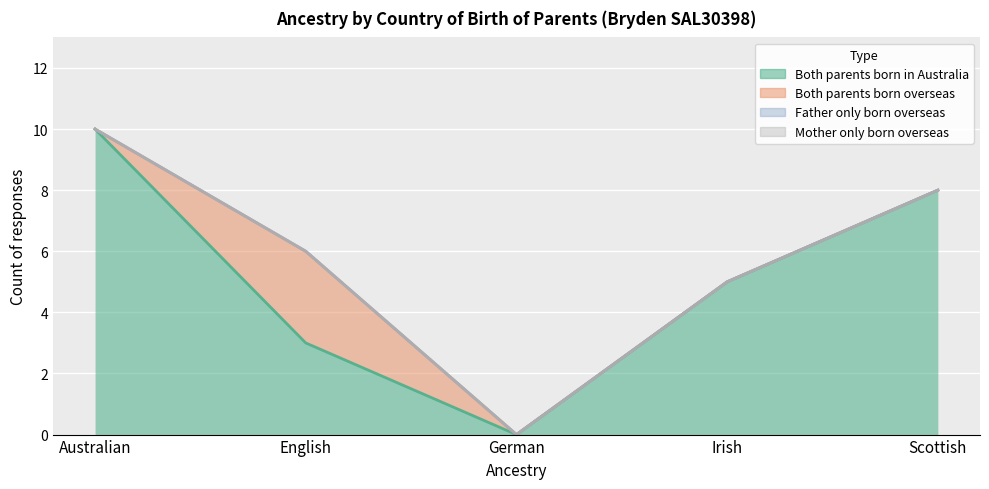

List the series in order of their peak value, lowest first.

Father only born overseas, Mother only born overseas, Both parents born overseas, Both parents born in Australia